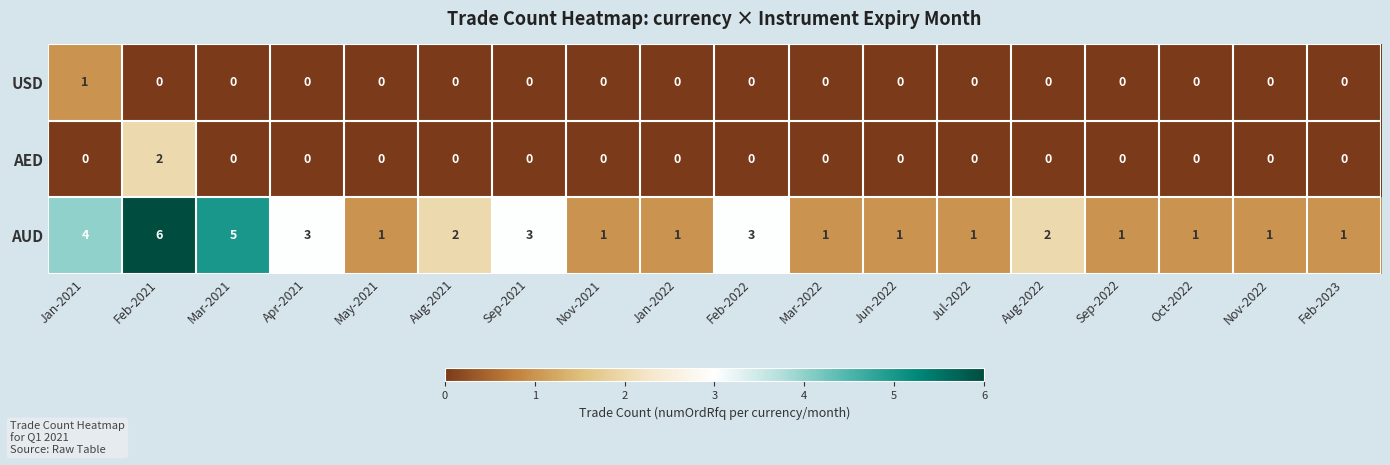

What is the sum of the AUD values at Feb-2023 and Aug-2022?

3